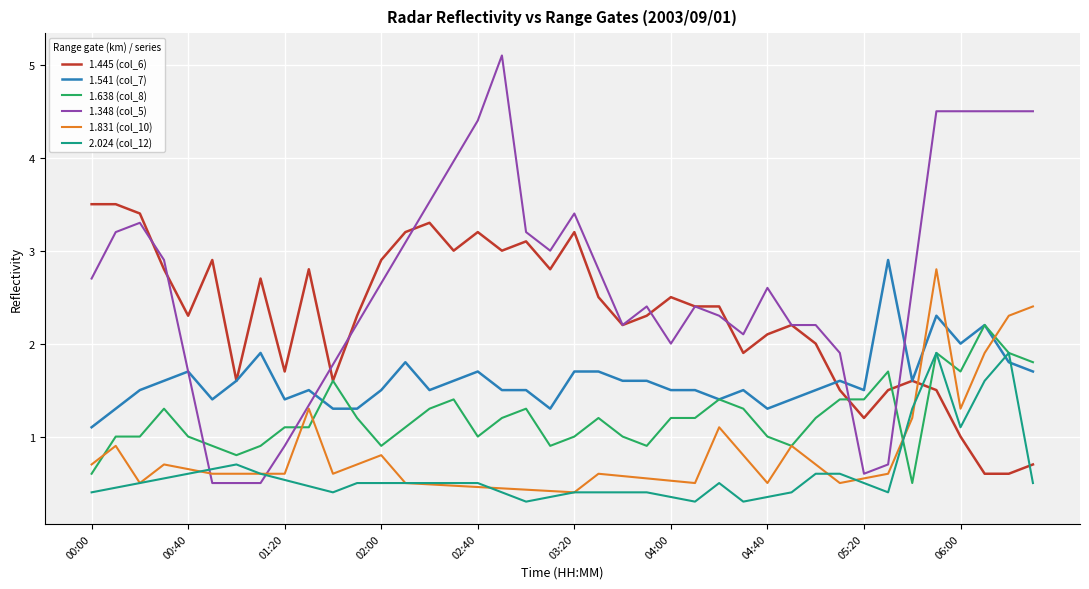

What is the label of the 10th point from the left?

01:30